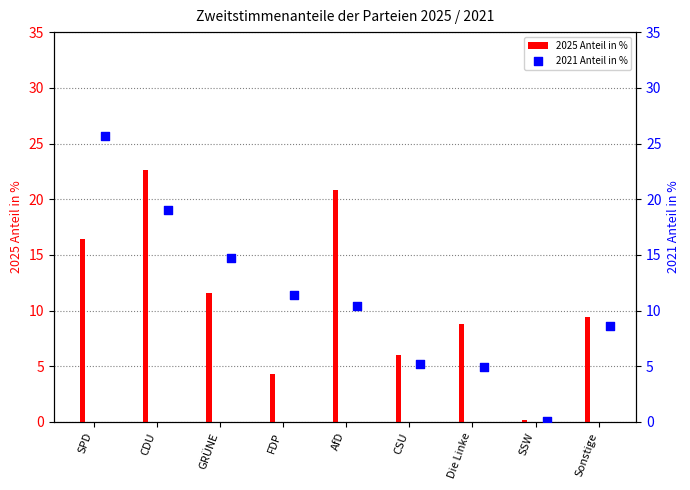

Which series contains the highest Y value?

2021 Anteil in %